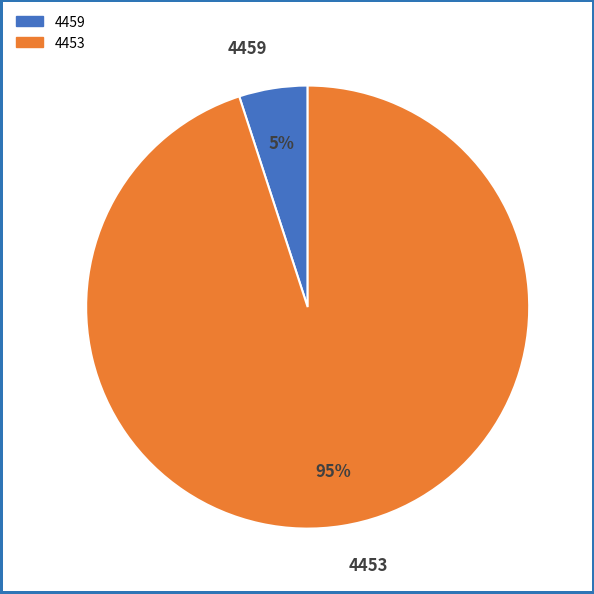

To the nearest percent, what portion does 4453 represent?

95%